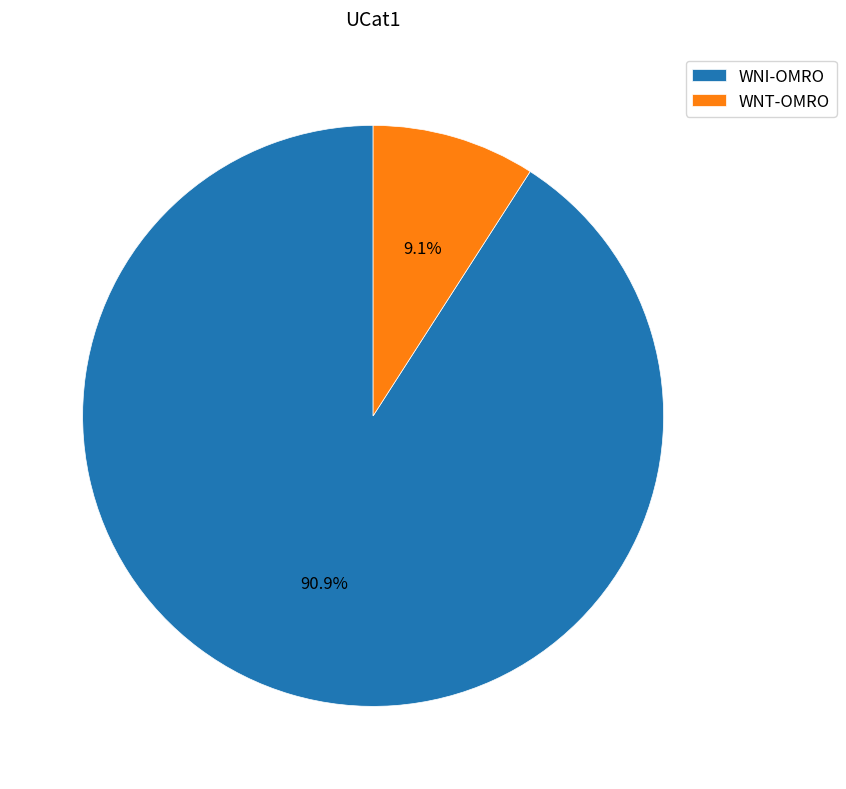

Combined, what portion of the pie is WNT-OMRO and WNI-OMRO?

100.0%